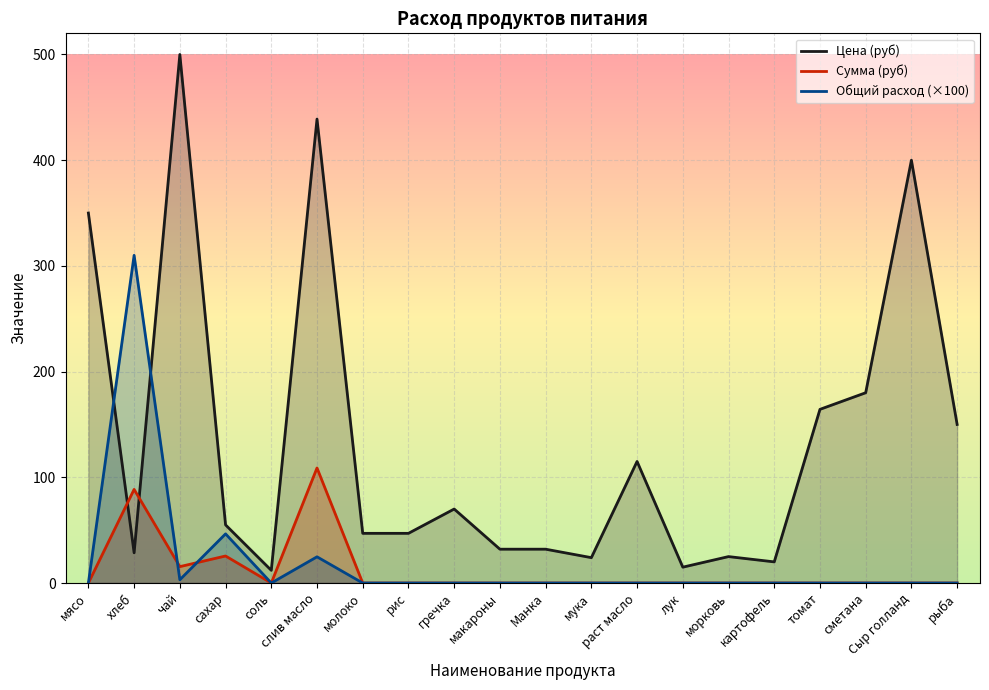

Is it true that Цена (руб) equals 25.0 at морковь?

True